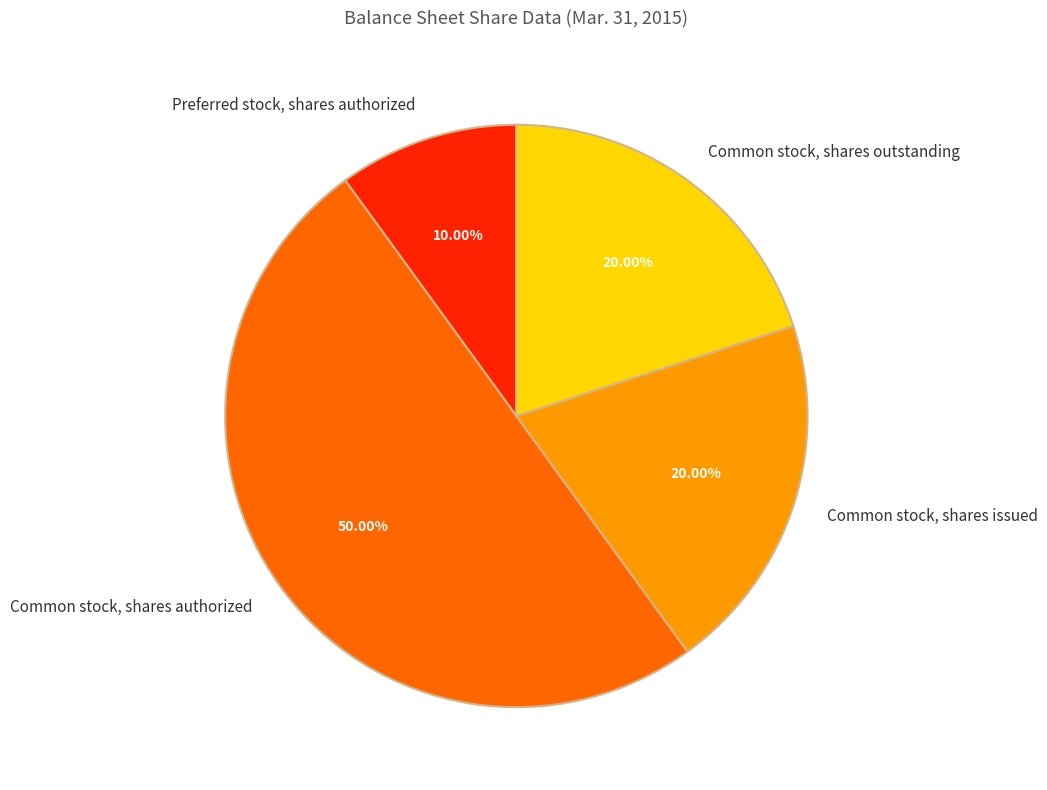

The Preferred stock, shares authorized slice represents 10% of the pie. True or false?

True